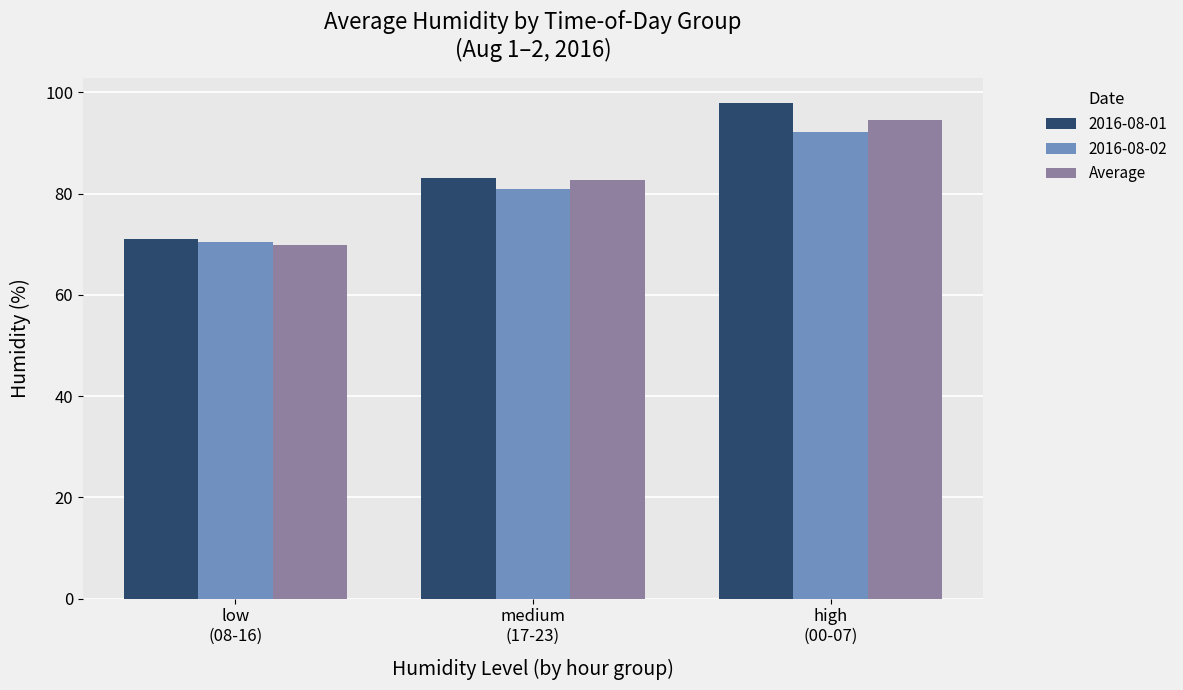

What is the average value of the Average series?

82.4